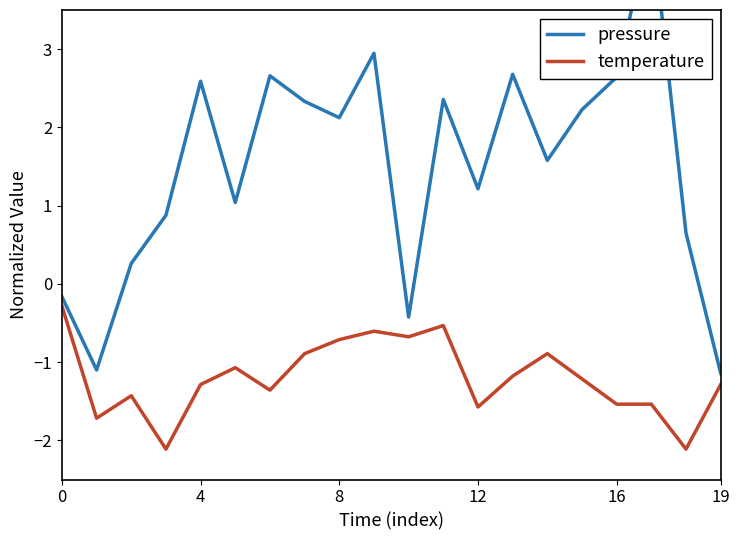

Read the temperature value at 0.

-0.3